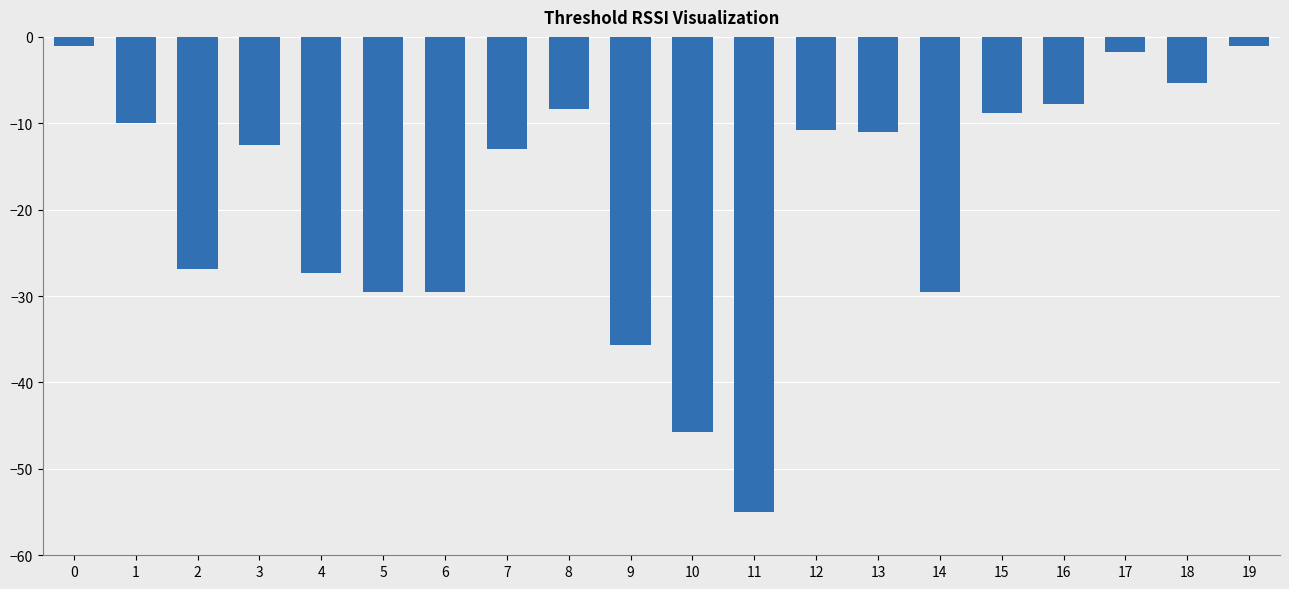

What is the sum of all values?

-370.6